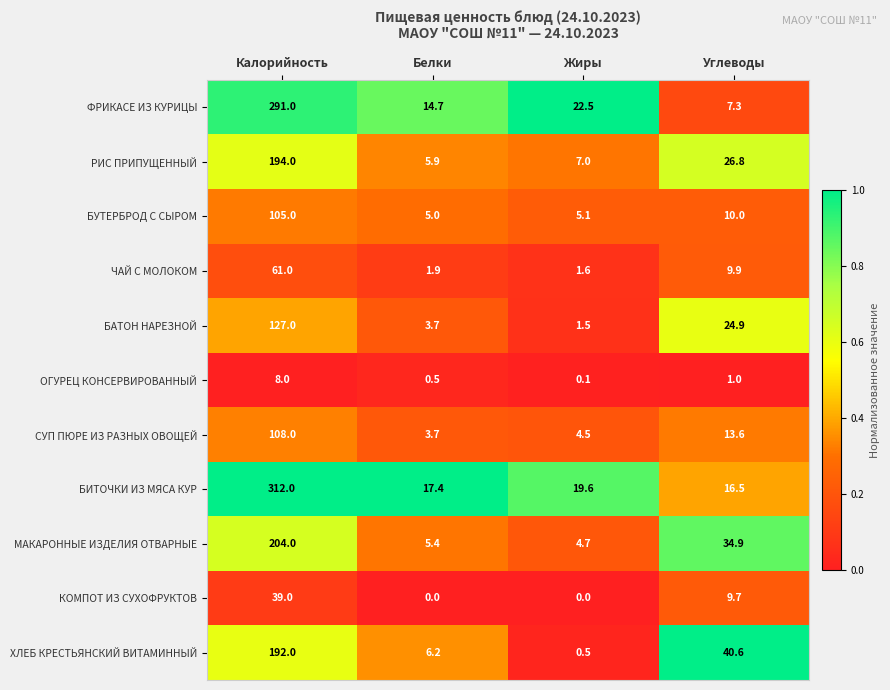

What is the difference between the second highest and second lowest values in the МАКАРОННЫЕ ИЗДЕЛИЯ ОТВАРНЫЕ series?

29.5